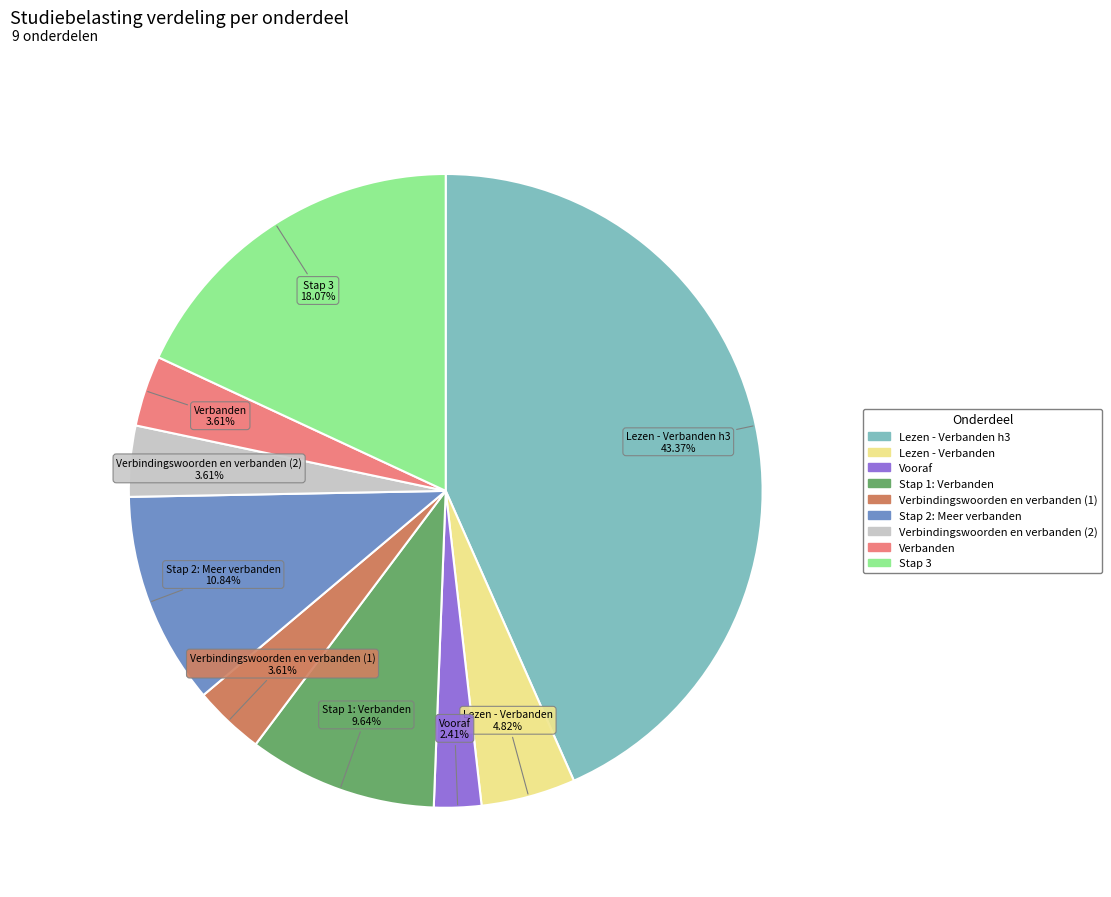

How many slices are in this pie chart?

9